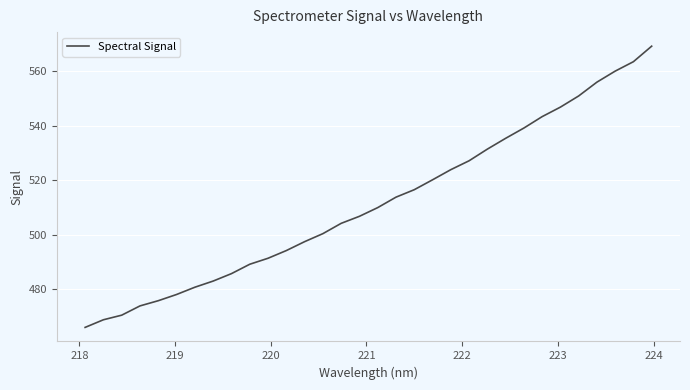

What is the difference between the maximum and minimum values?

103.2